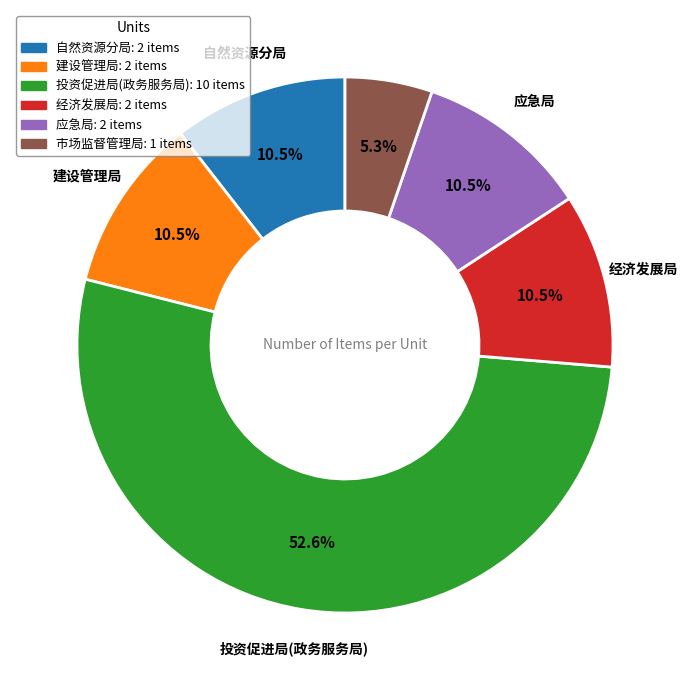

Is there a majority slice in this chart?

Yes